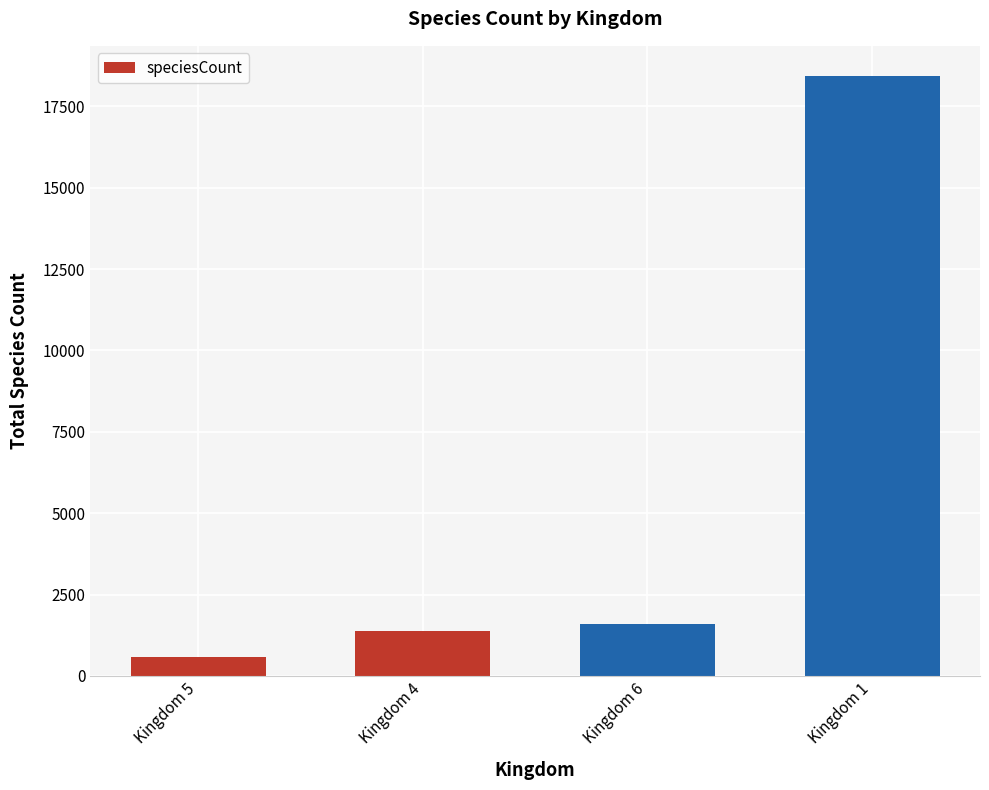

What is the sum of all values?

21971